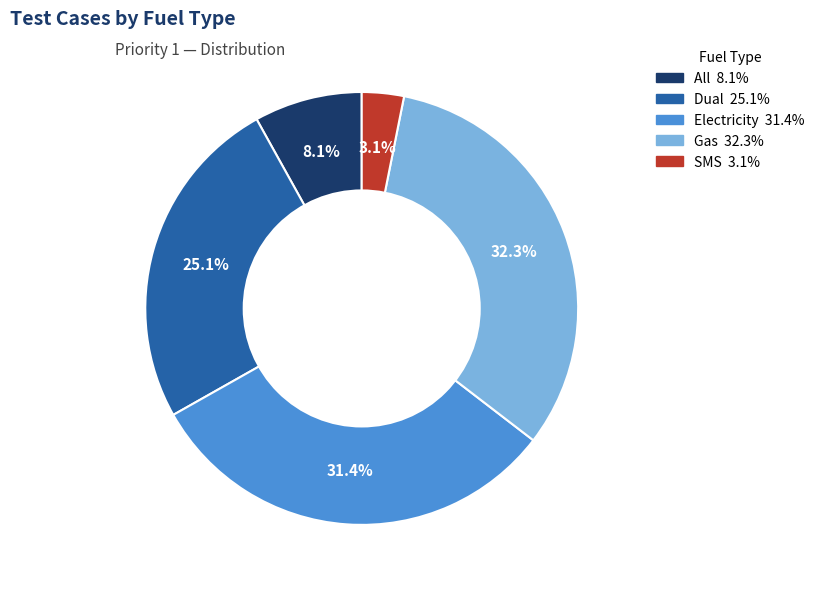

Is Electricity the majority of the pie?

No